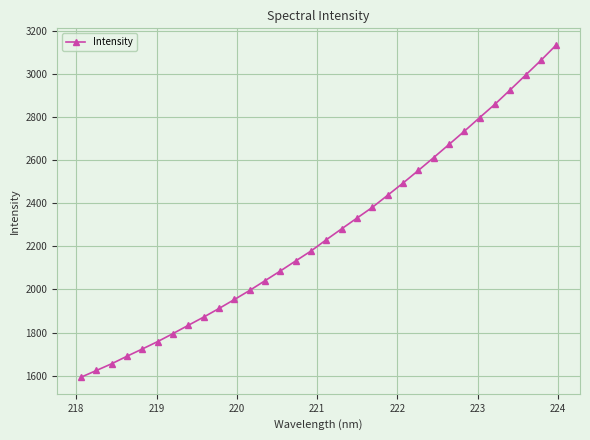

What is the value of the 3rd point from the left?

1655.4